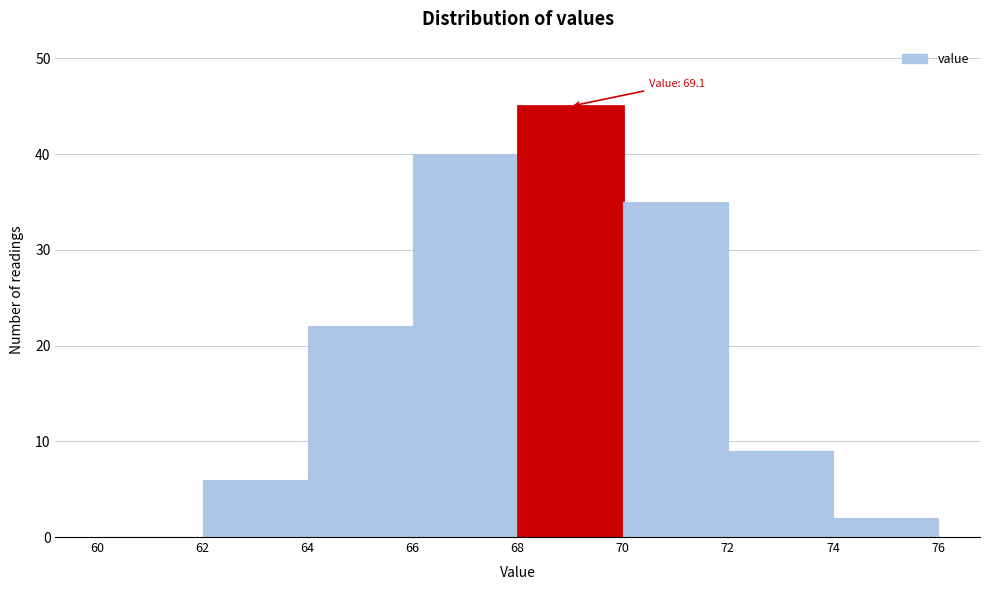

Which range on the x-axis has the tallest bar?

68 to 70